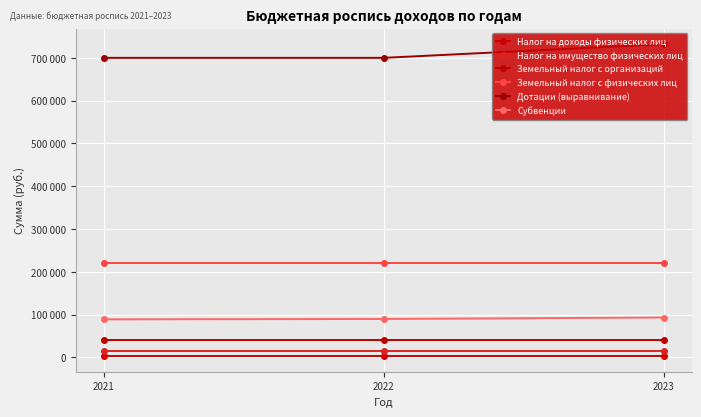

Does the chart have visible grid lines?

Yes